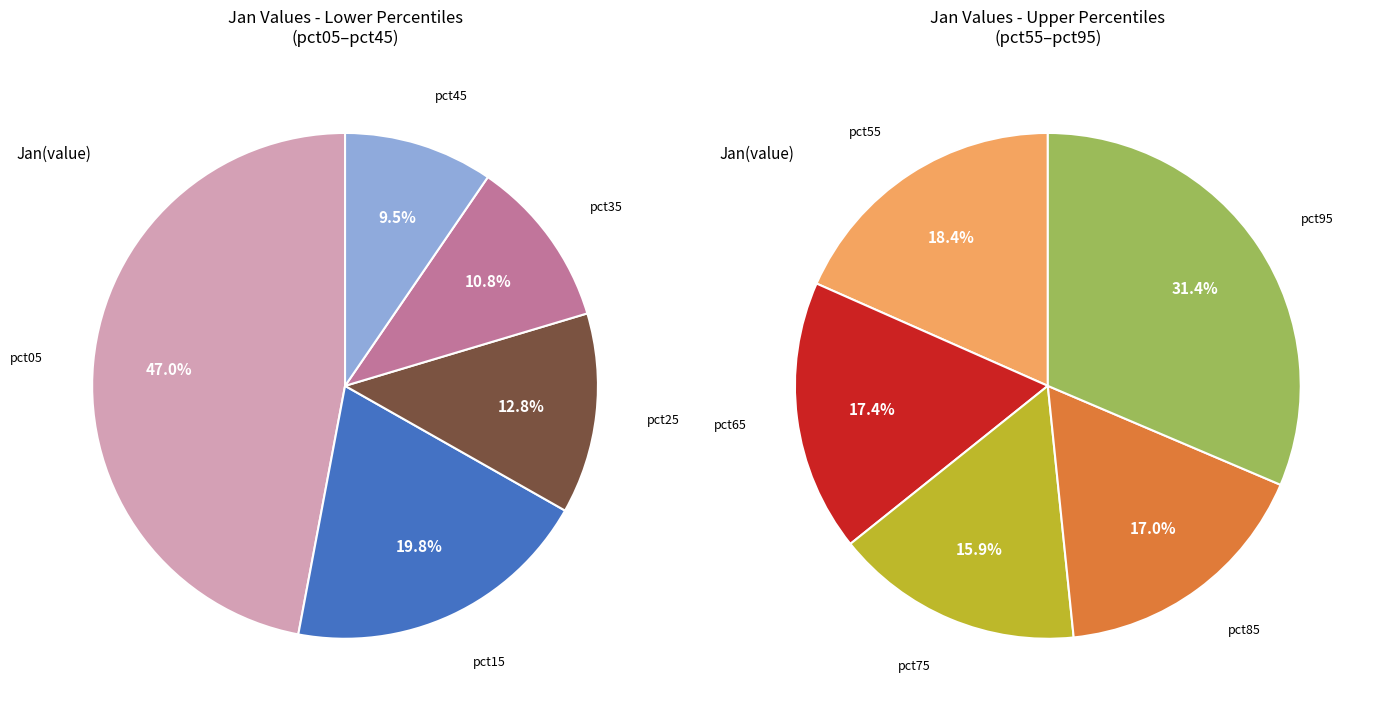

Which slice is the largest?

pct05